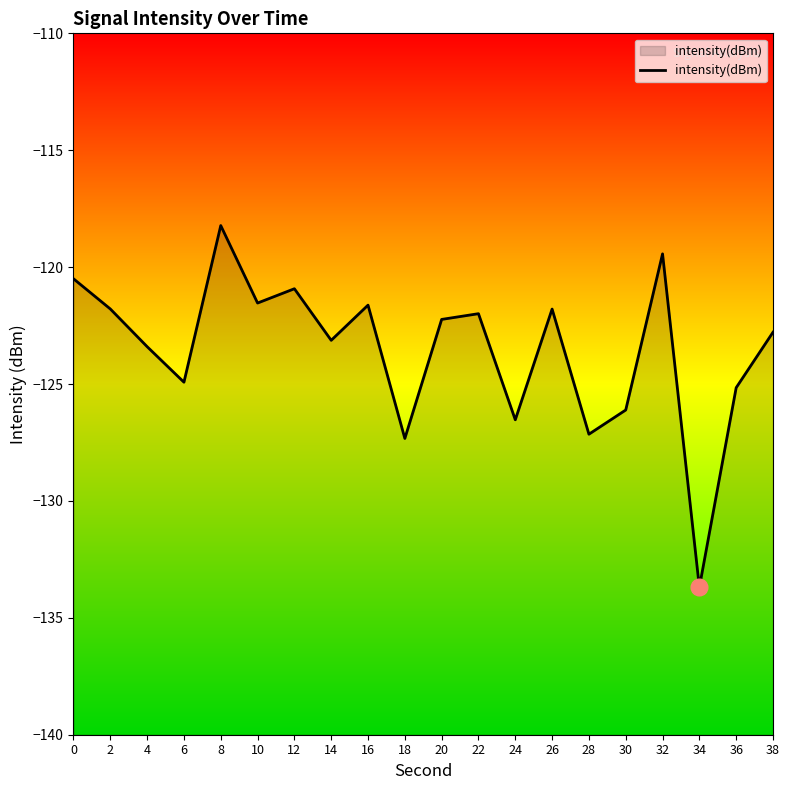

What is the value of the 8th point from the left?

-123.1